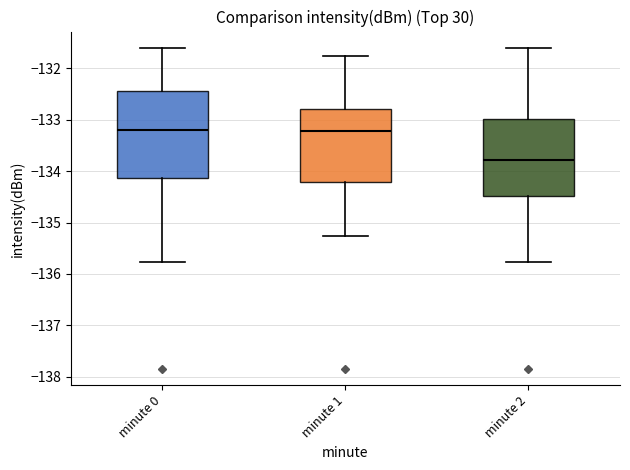

Reading left to right, transcribe this box plot: for each box, give where its median line is, the range the box spans, and where its two whiskers end, as read against the y-axis. The values are not printed on the chart, so give them approximately, as read against the axis.

minute 0: median -133.2, box -134.1 to -132.4, whiskers -135.8 to -131.6
minute 1: median -133.2, box -134.2 to -132.8, whiskers -135.3 to -131.8
minute 2: median -133.8, box -134.5 to -133.0, whiskers -135.8 to -131.6